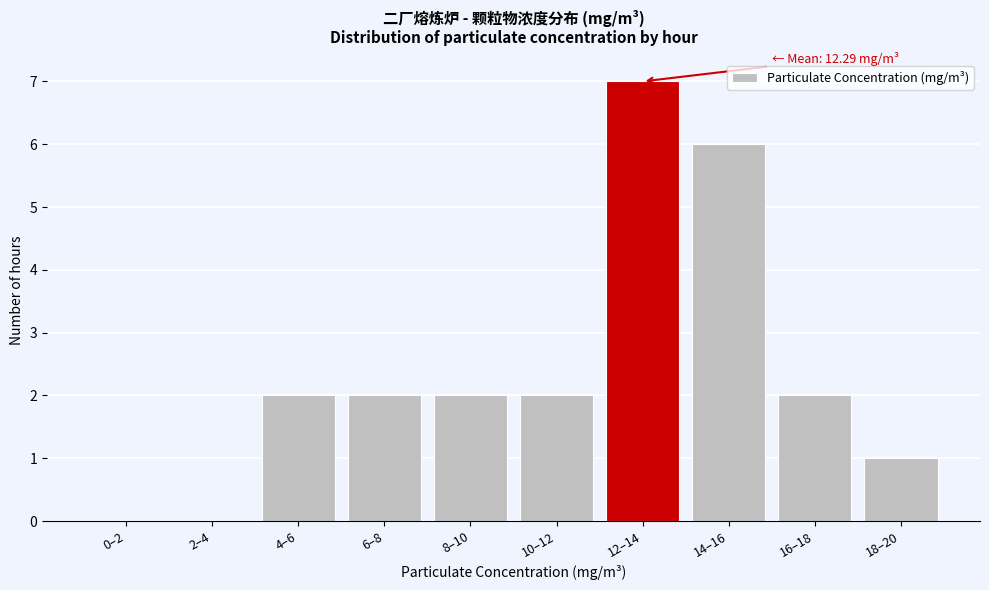

Reading left to right, what are all the values shown in this chart?

0–2=0	2–4=0	4–6=2	6–8=2	8–10=2	10–12=2	12–14=7	14–16=6	16–18=2	18–20=1